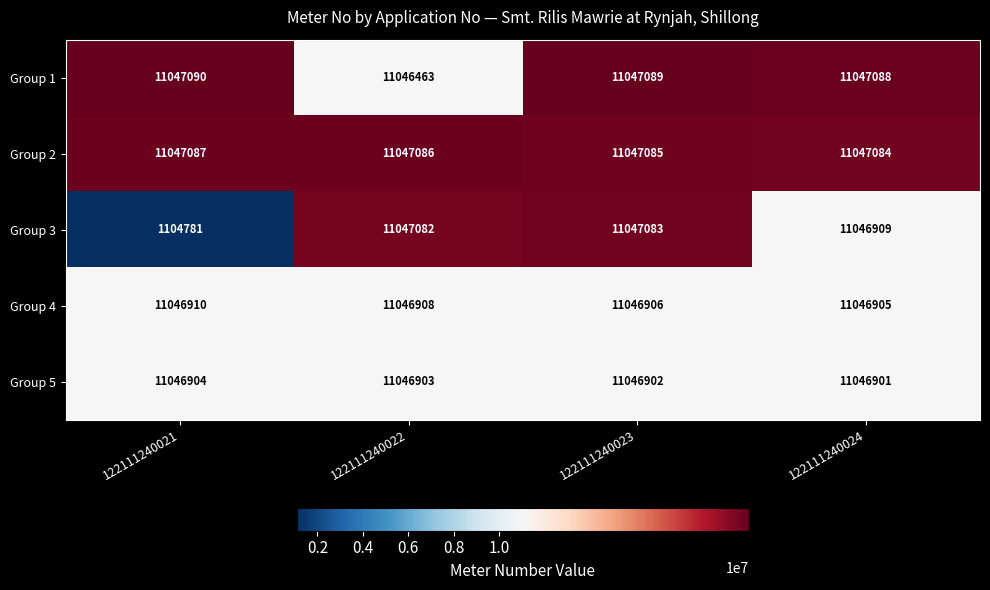

What is the spread (max minus min) of values at 122111240021?

9942309